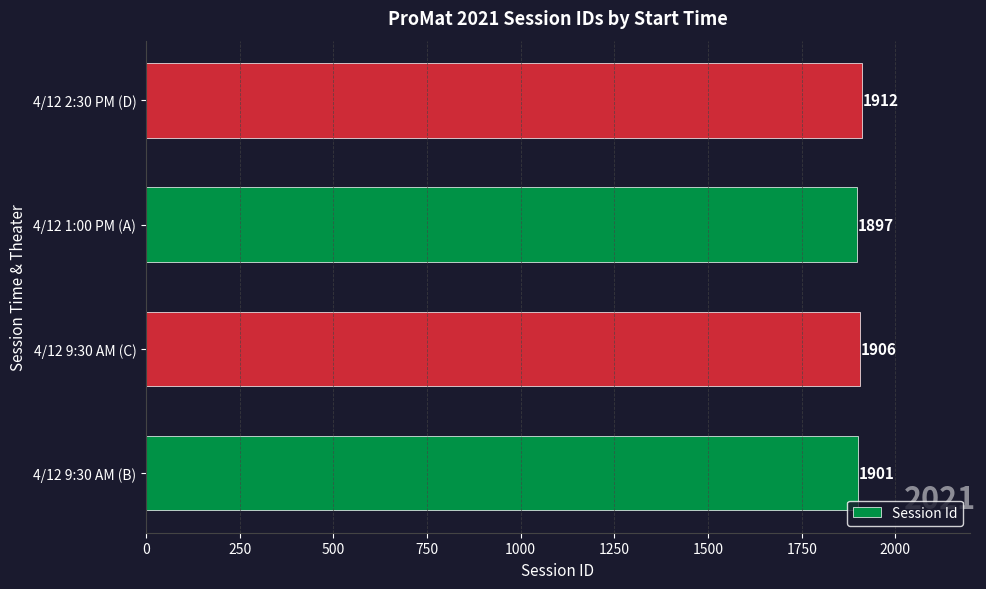

True or false: the data shows 575 at 4/12 1:00 PM (A).

False